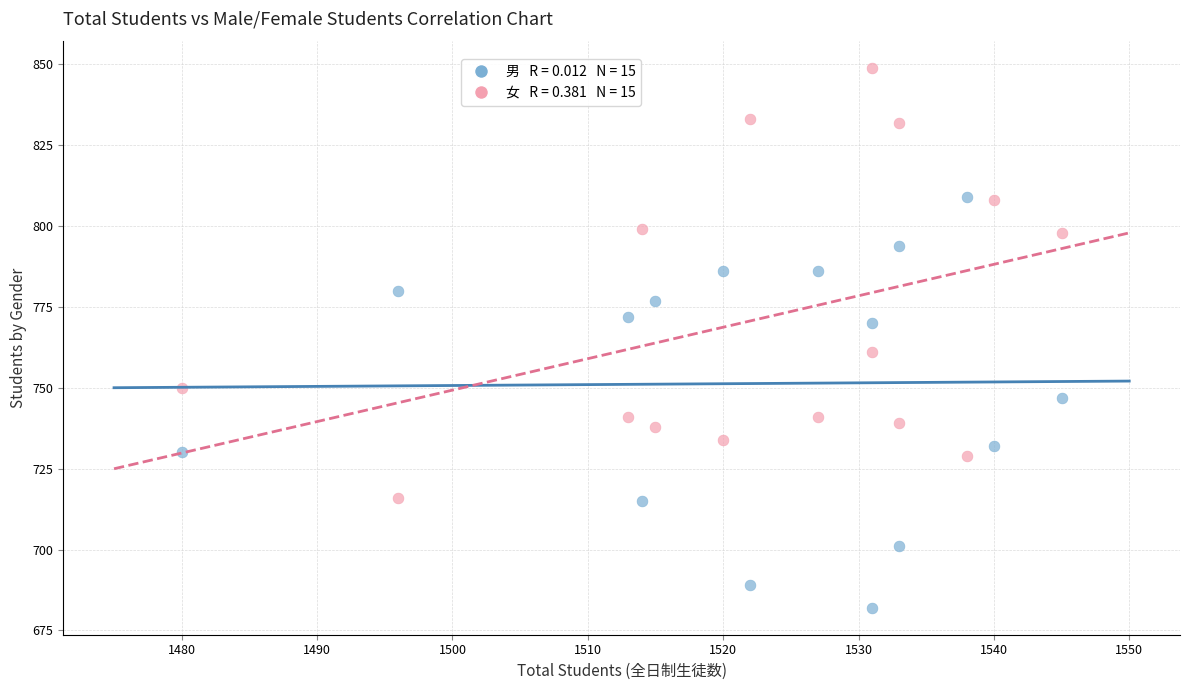

Across all data points, what is the range of X values (max minus min)?

65